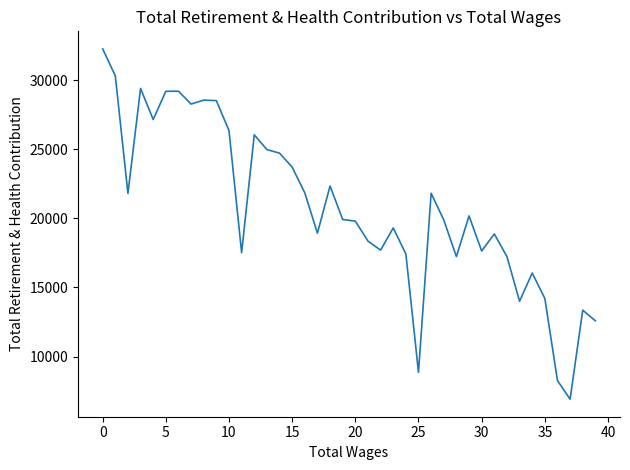

What is the greatest value displayed?

32275